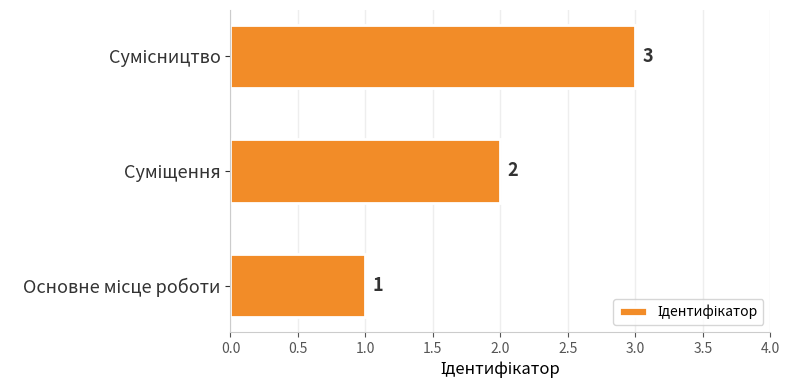

What is the sum of all values?

6